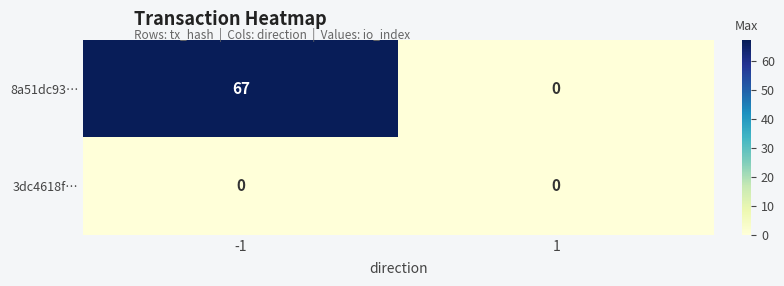

What is the difference between the 8a51dc93… values at 1 and -1?

67